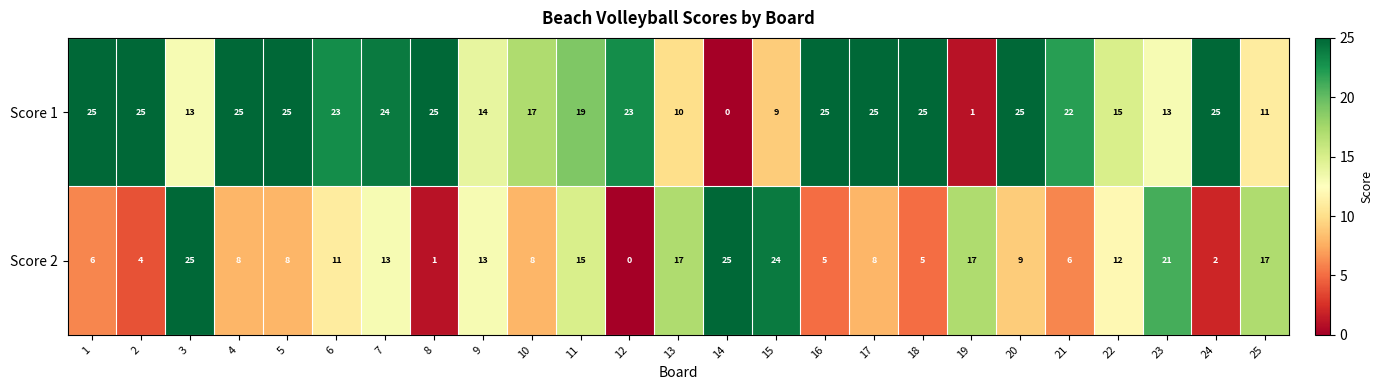

At how many categories does at least one series exceed 2?

25